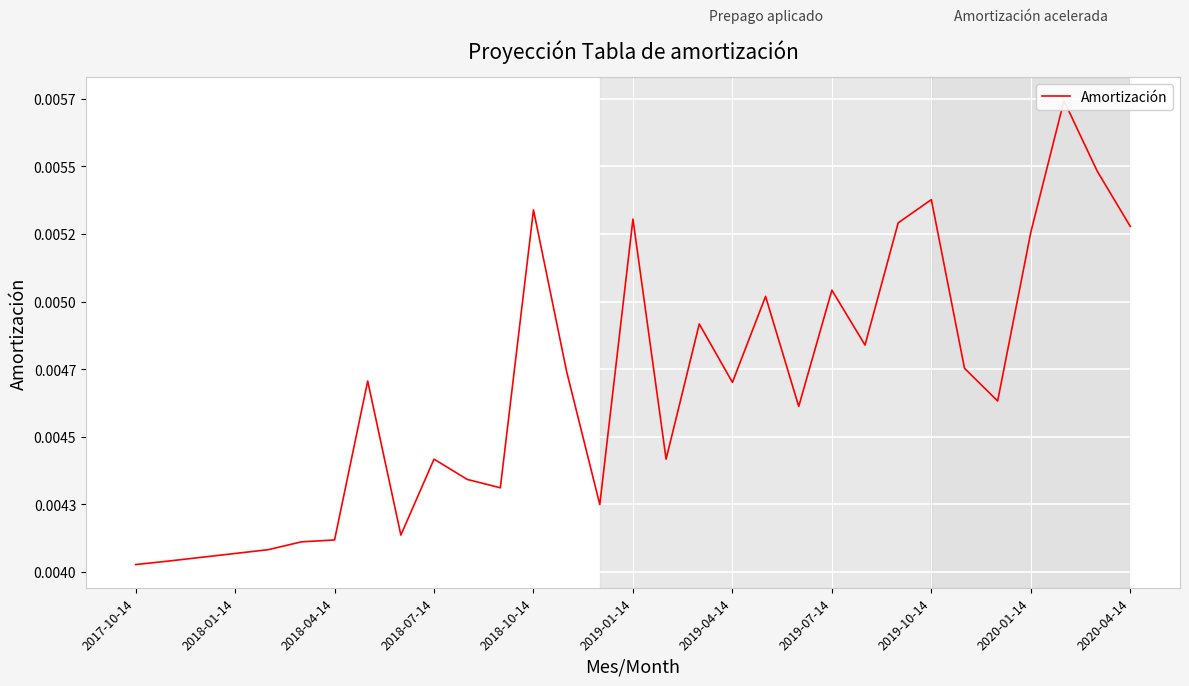

Rank the categories by value from highest to lowest.

28, 29, 24, 12, 15, 23, 30, 27, 21, 19, 17, 22, 25, 13, 2019-07-14, 18, 26, 20, 2020-01-14, 16, 2020-04-14, 11, 14, 2019-10-14, 2019-04-14, 2019-01-14, 2018-10-14, 2018-07-14, 2018-04-14, 2018-01-14, 2017-10-14